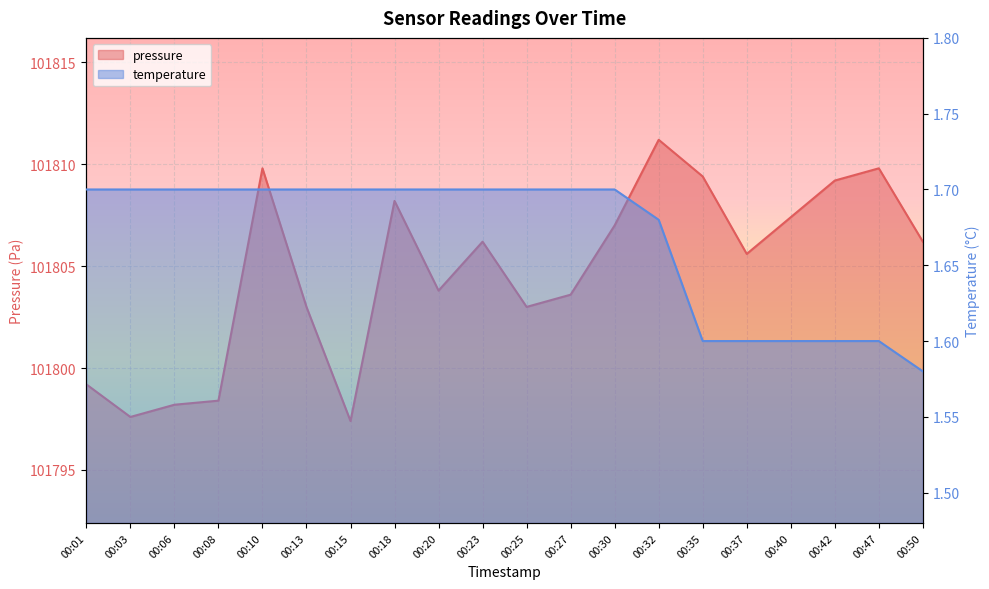

True or false: temperature has more than 1 points higher than both neighbors.

False